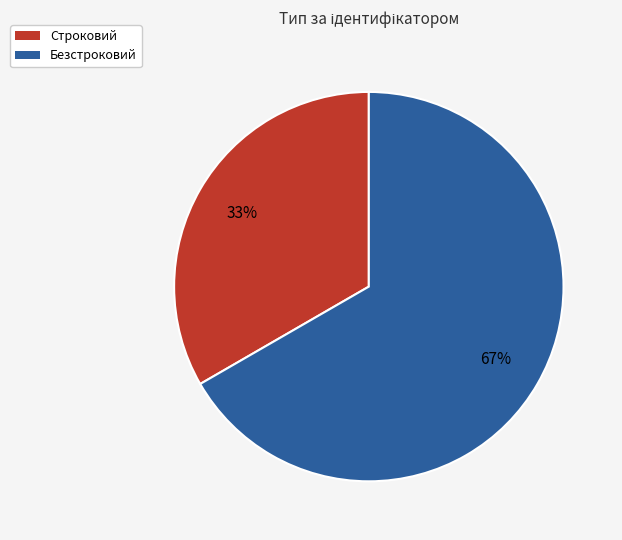

To the nearest percent, what is the average slice percentage?

50%